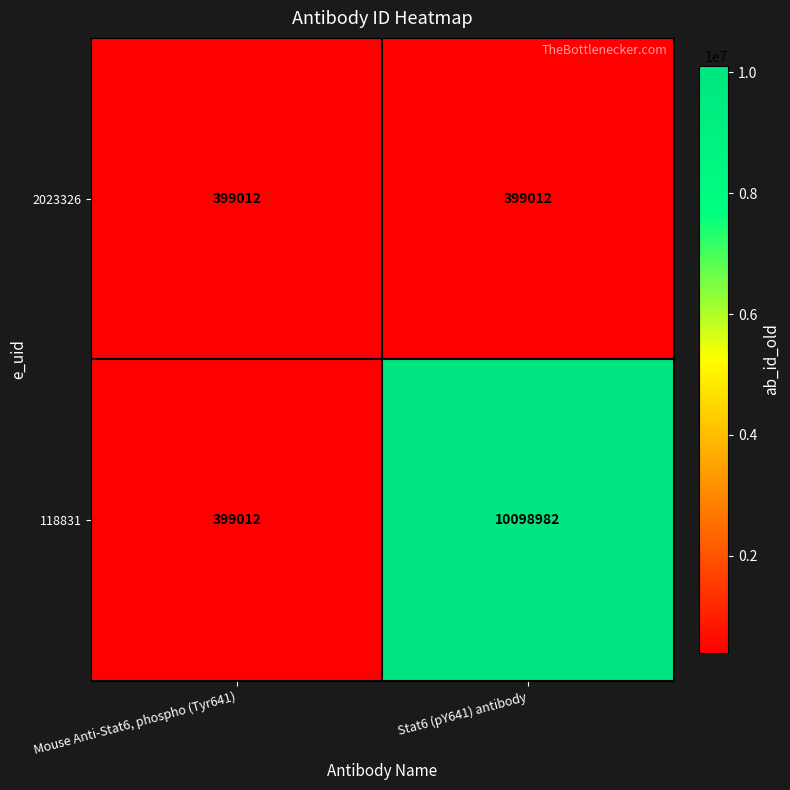

True or false: 118831 has a value of 10098982 at Stat6 (pY641) antibody.

True